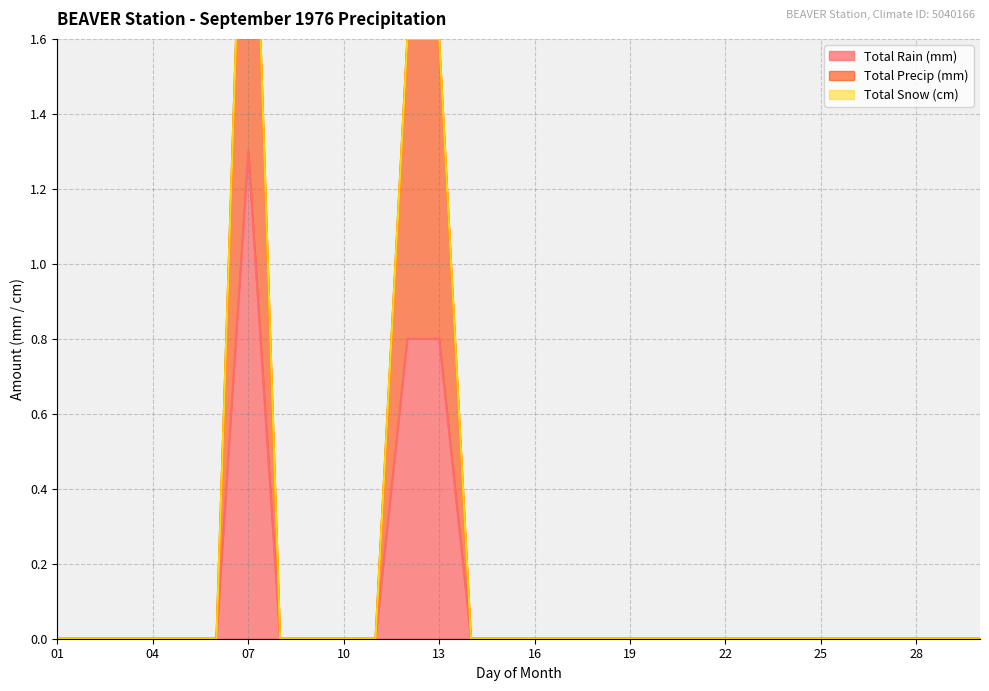

True or false: Total Precip (mm) has a value of 0.0 at 14.

True